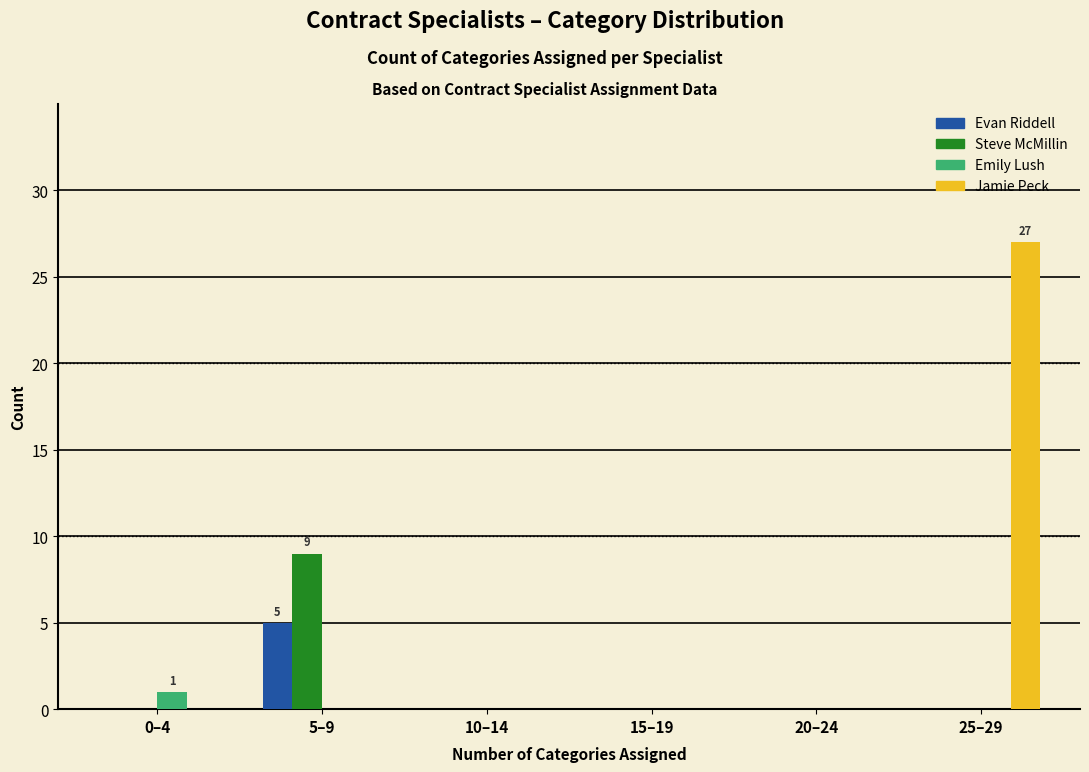

Reading left to right, what are all the values shown in this chart?

Evan Riddell: 0–4=0	5–9=5	10–14=0	15–19=0	20–24=0	25–29=0
Steve McMillin: 0–4=0	5–9=9	10–14=0	15–19=0	20–24=0	25–29=0
Emily Lush: 0–4=1	5–9=0	10–14=0	15–19=0	20–24=0	25–29=0
Jamie Peck: 0–4=0	5–9=0	10–14=0	15–19=0	20–24=0	25–29=27